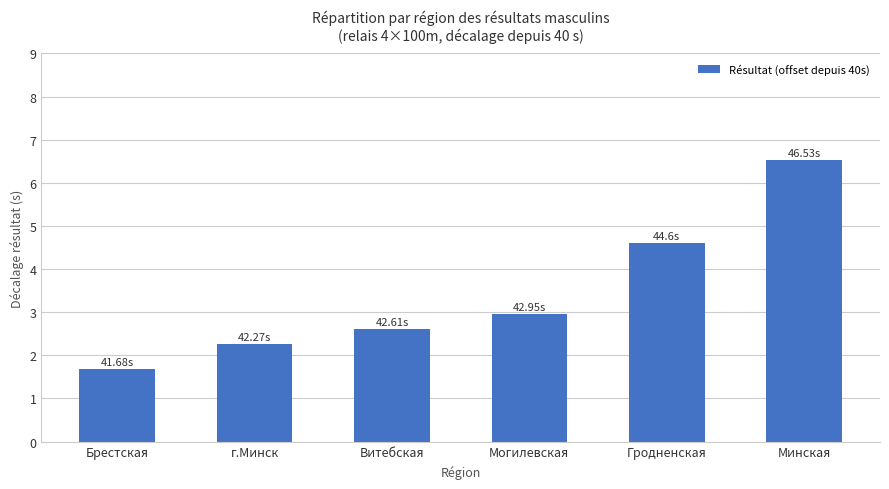

The value at Гродненская is 4.6. True or false?

True